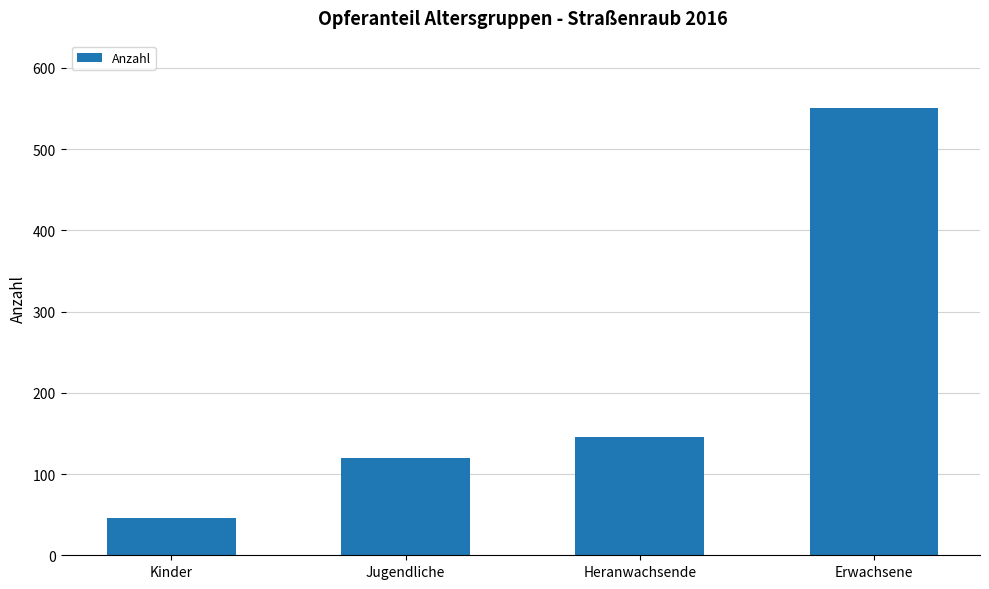

The value at Heranwachsende is 146. True or false?

True